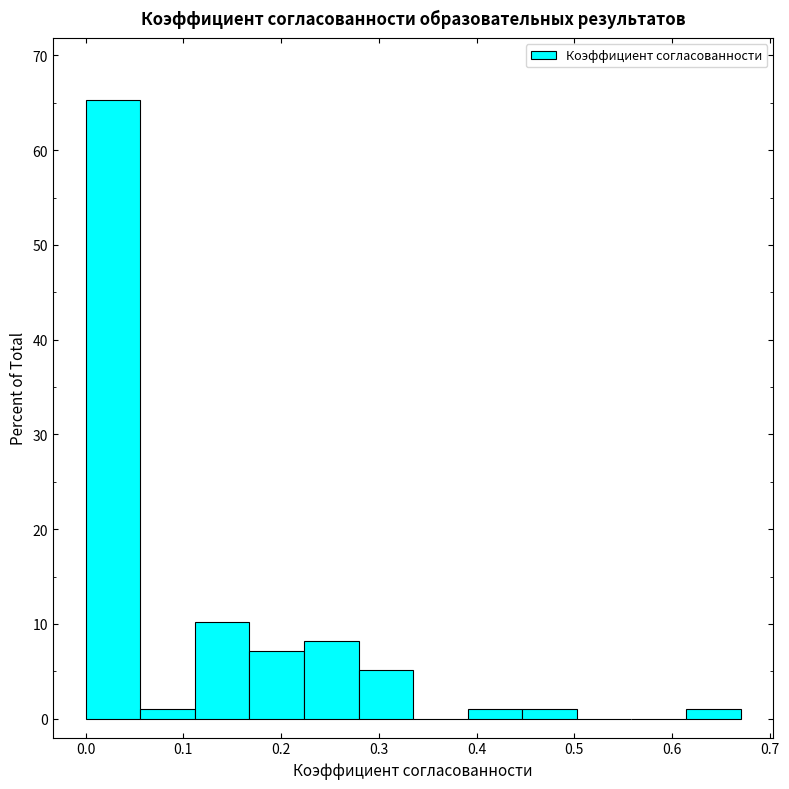

Reading left to right, list every bar in this chart as the range it spans on the x-axis followed by its height. Neither the bar edges nor the heights are printed on the chart, so give them approximately, as read against the axes.

0.00 to 0.06: 65
0.06 to 0.11: 1
0.11 to 0.17: 10
0.17 to 0.22: 7
0.22 to 0.28: 8
0.28 to 0.34: 5
0.34 to 0.39: 0
0.39 to 0.45: 1
0.45 to 0.50: 1
0.50 to 0.56: 0
0.56 to 0.61: 0
0.61 to 0.67: 1